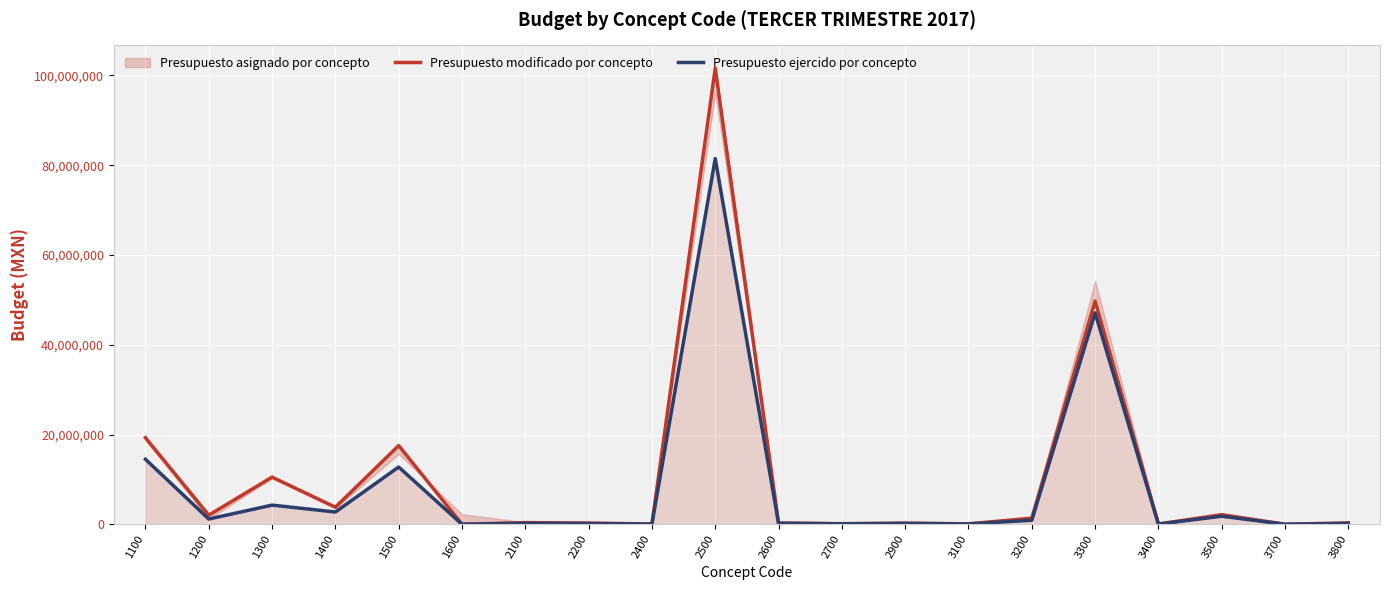

How many lines are shown in the chart?

2